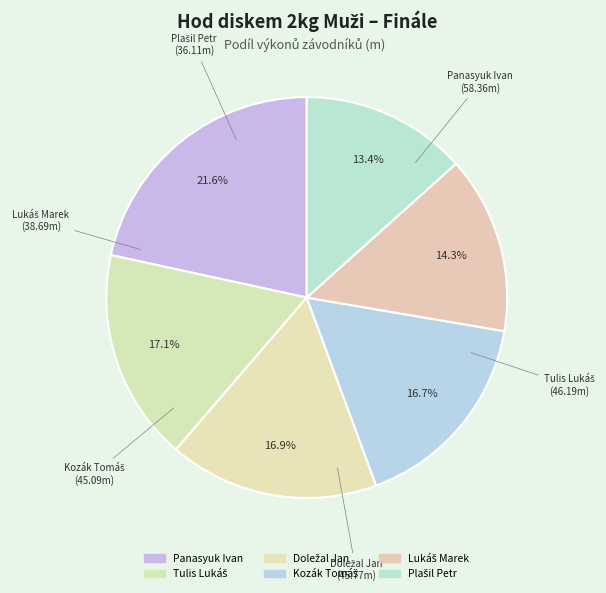

Count the number of slices in the pie.

6